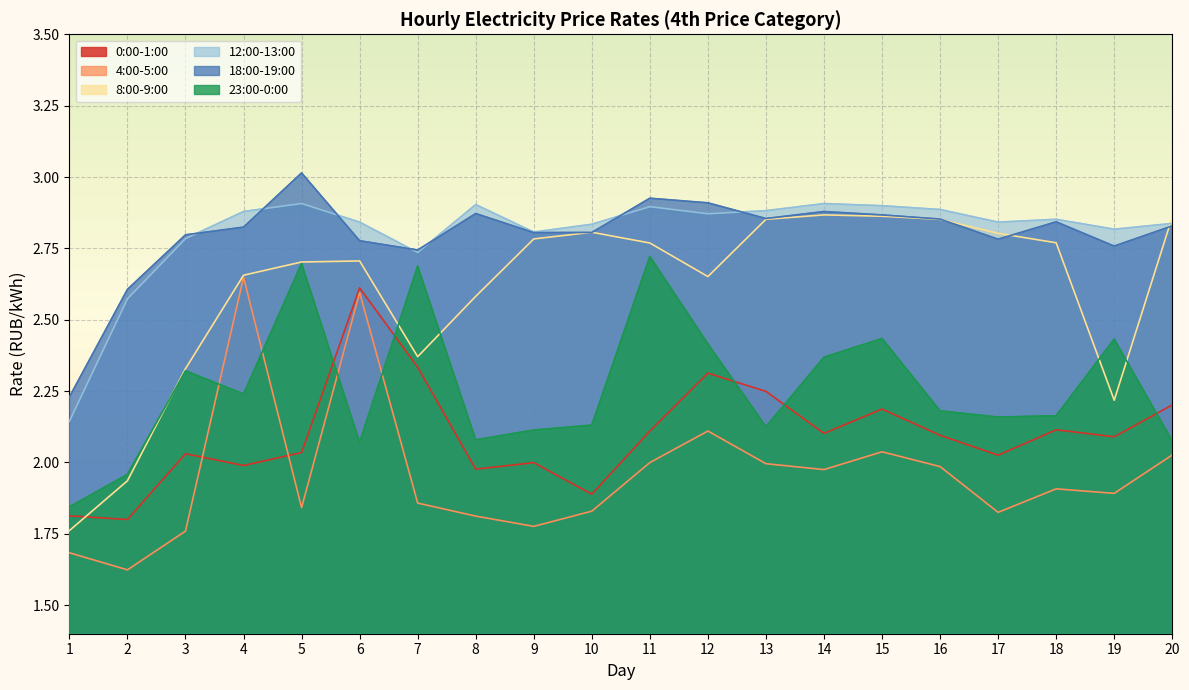

Reading left to right, transcribe all the data shown in this chart.

0:00-1:00: 1.8	1.8	2.0	2.0	2.0	2.6	2.3	2.0	2.0	1.9	2.1	2.3	2.2	2.1	2.2	2.1	2.0	2.1	2.1	2.2
4:00-5:00: 1.7	1.6	1.8	2.6	1.8	2.6	1.9	1.8	1.8	1.8	2.0	2.1	2.0	2.0	2.0	2.0	1.8	1.9	1.9	2.0
8:00-9:00: 1.8	1.9	2.3	2.7	2.7	2.7	2.4	2.6	2.8	2.8	2.8	2.7	2.9	2.9	2.9	2.9	2.8	2.8	2.2	2.9
12:00-13:00: 2.1	2.6	2.8	2.9	2.9	2.8	2.7	2.9	2.8	2.8	2.9	2.9	2.9	2.9	2.9	2.9	2.8	2.9	2.8	2.8
18:00-19:00: 2.2	2.6	2.8	2.8	3.0	2.8	2.7	2.9	2.8	2.8	2.9	2.9	2.9	2.9	2.9	2.9	2.8	2.8	2.8	2.8
23:00-0:00: 1.8	2.0	2.3	2.2	2.7	2.1	2.7	2.1	2.1	2.1	2.7	2.4	2.1	2.4	2.4	2.2	2.2	2.2	2.4	2.1